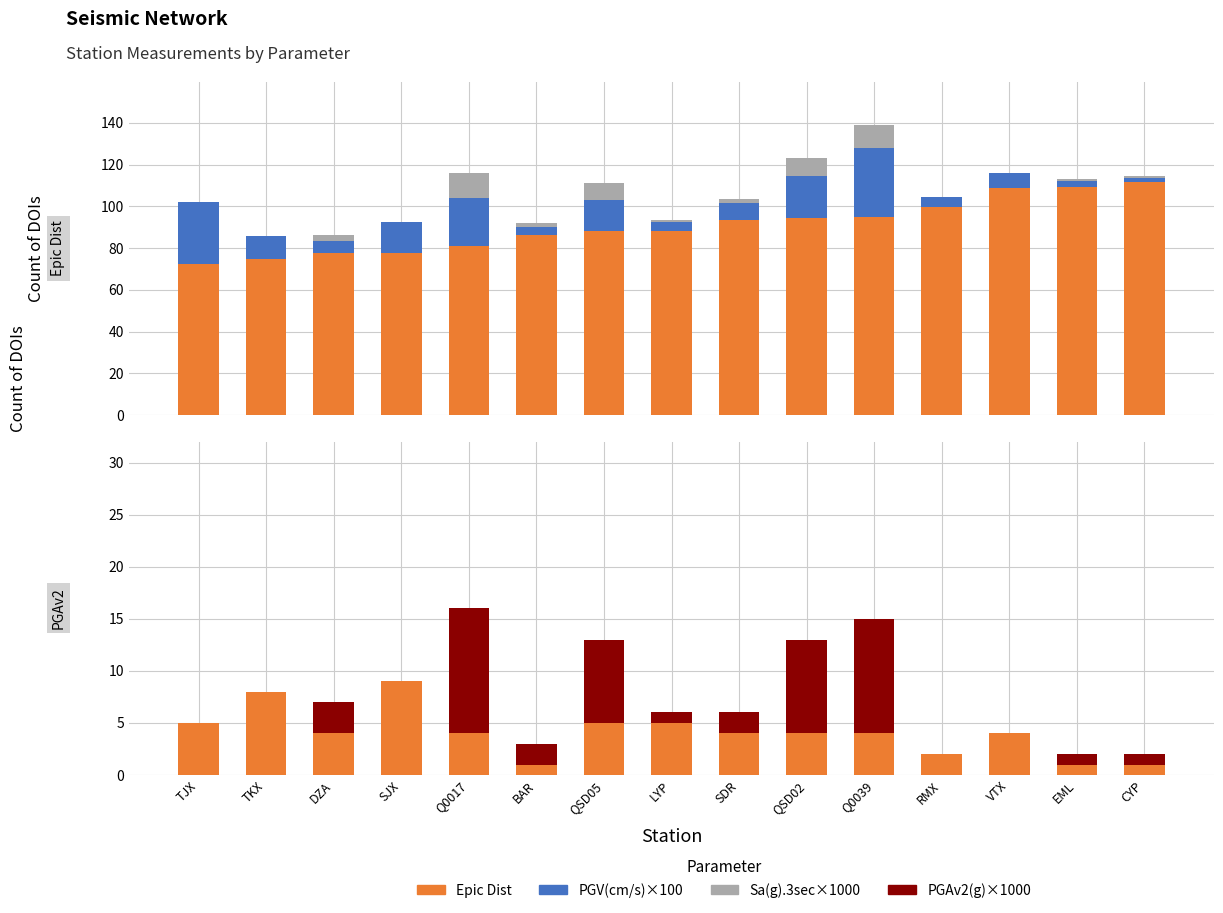

What is the label of the 15th bar from the right?

TJX